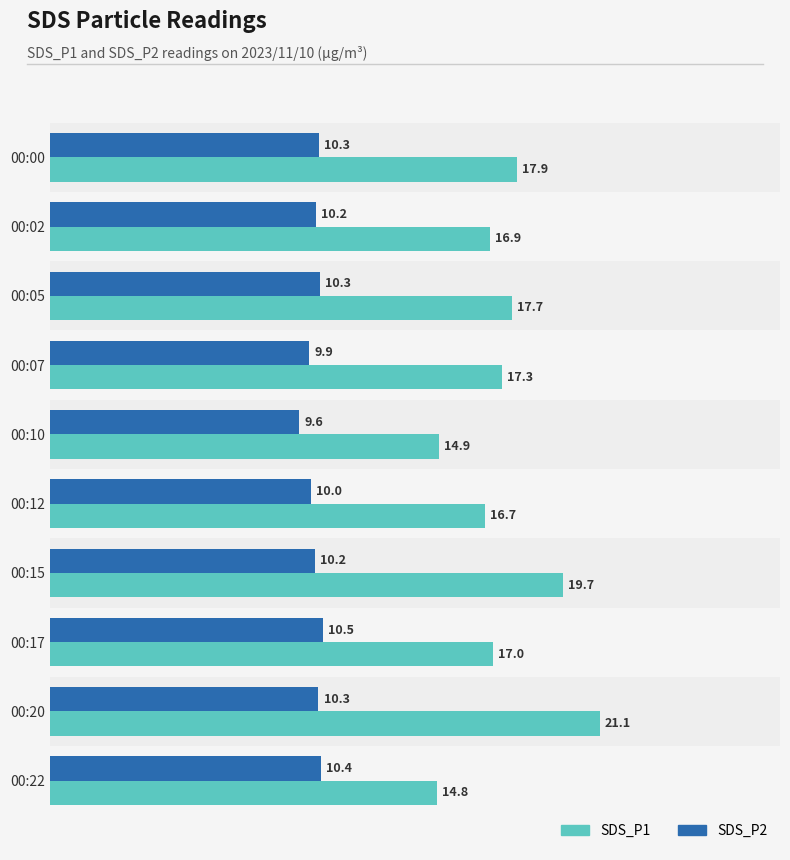

At which label is SDS_P2 closest to 10?

00:12